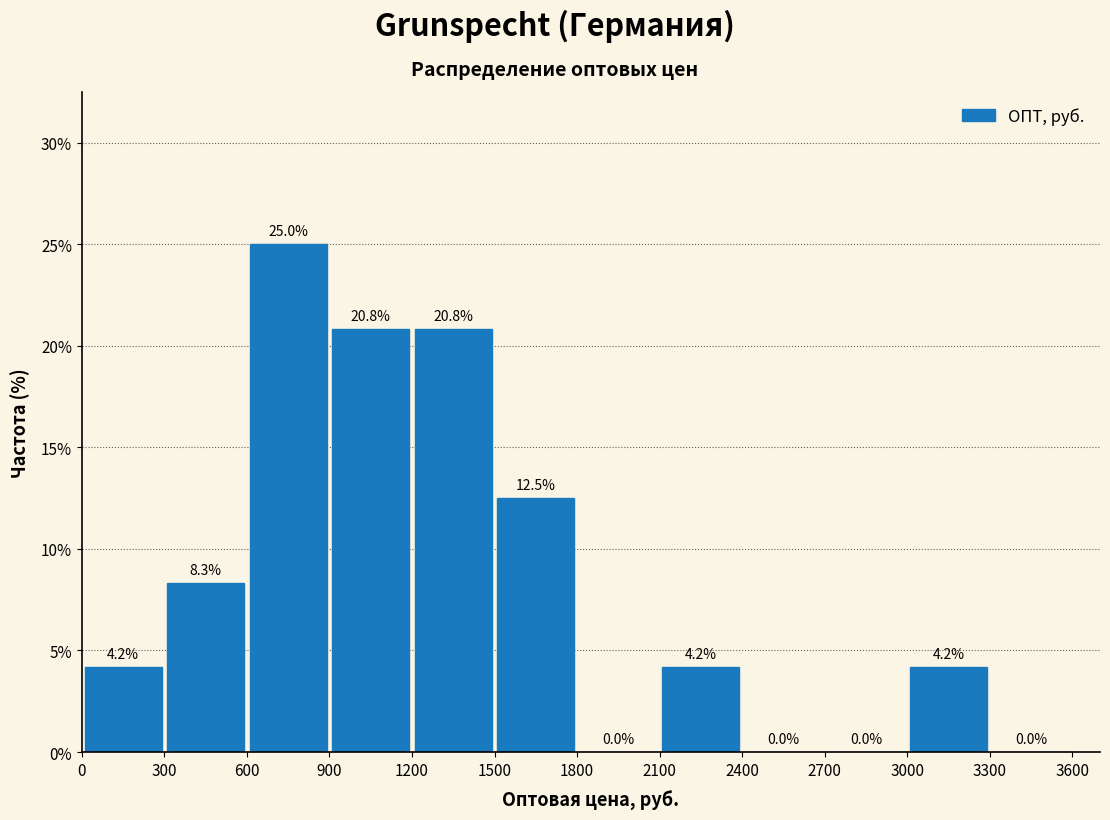

Over which range of the x-axis is the bar tallest?

600 to 900